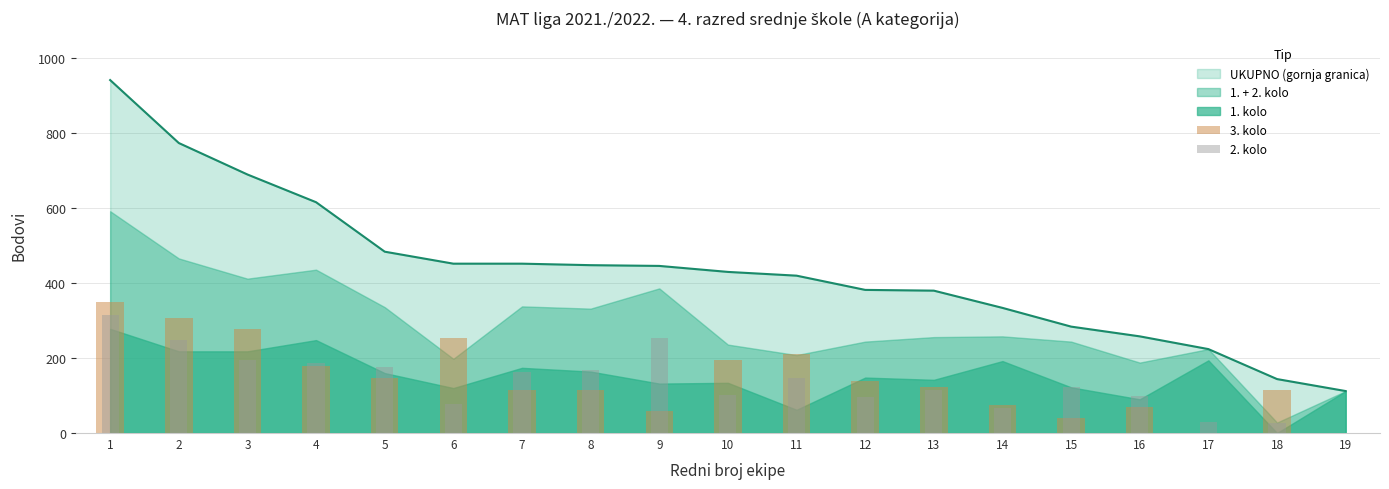

What is the minimum value for UKUPNO (gornja granica)?

112